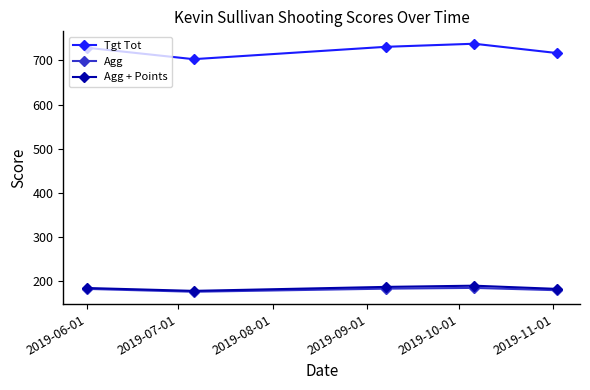

What is the value of the Agg + Points point at the 4th from the left?

189.5